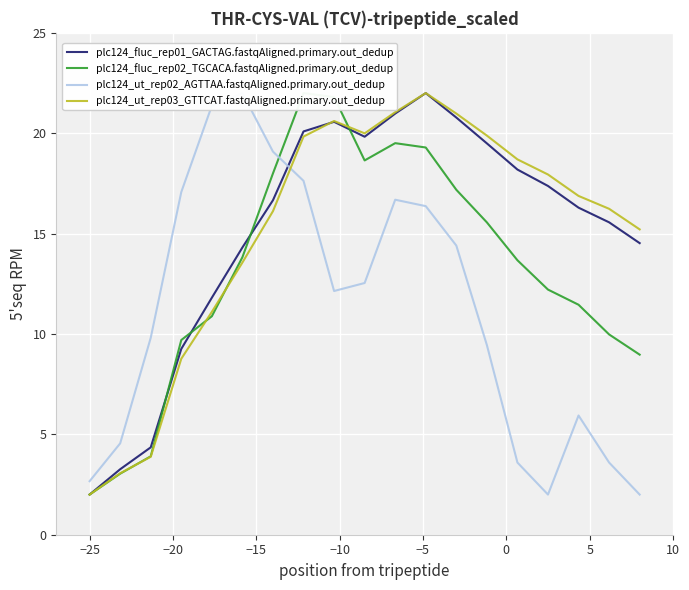

What are all the series names shown in the legend?

plc124_fluc_rep01_GACTAG.fastqAligned.primary.out_dedup, plc124_fluc_rep02_TGCACA.fastqAligned.primary.out_dedup, plc124_ut_rep02_AGTTAA.fastqAligned.primary.out_dedup, plc124_ut_rep03_GTTCAT.fastqAligned.primary.out_dedup